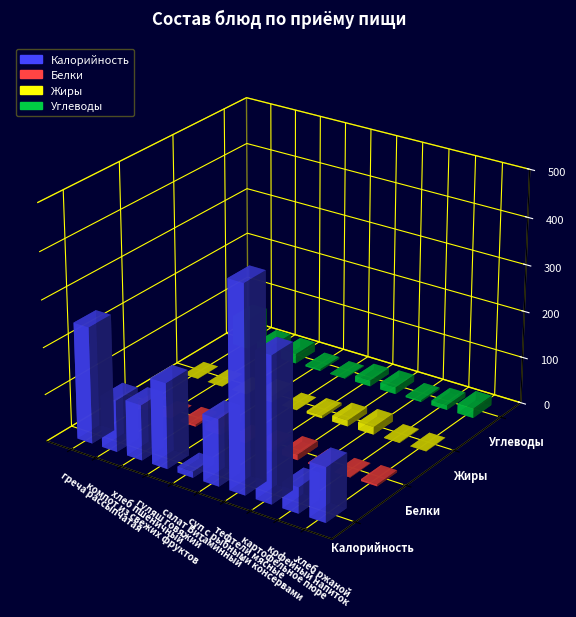

At which label does Калорийность first exceed 142?

греча рассыпчатая